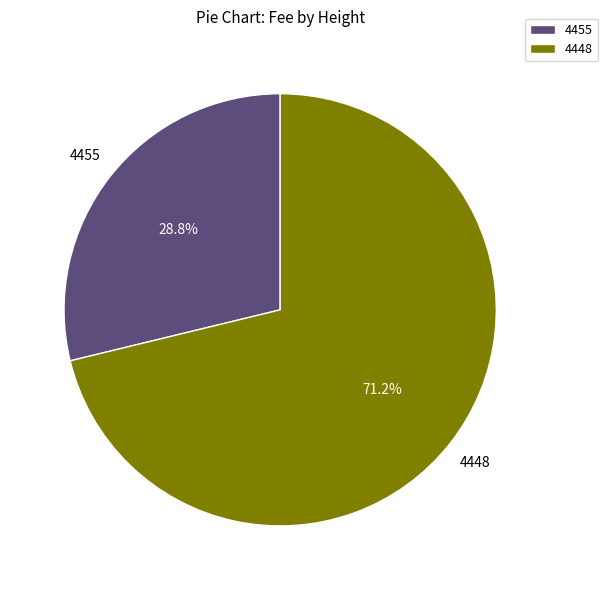

What is the largest slice in the pie chart?

4448